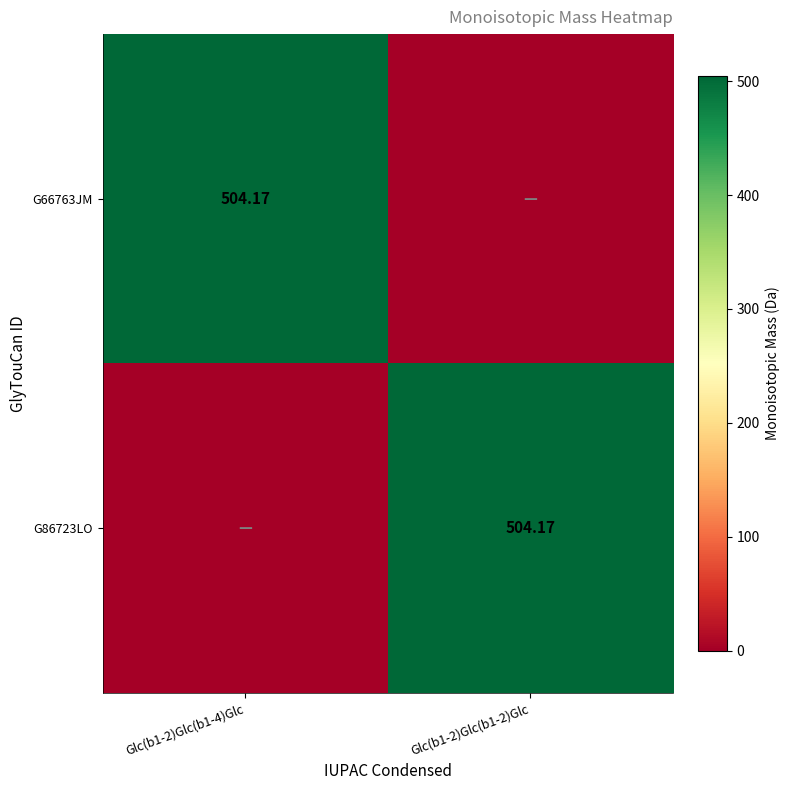

What is the difference between the maximum and minimum values in the G86723LO series?

504.2